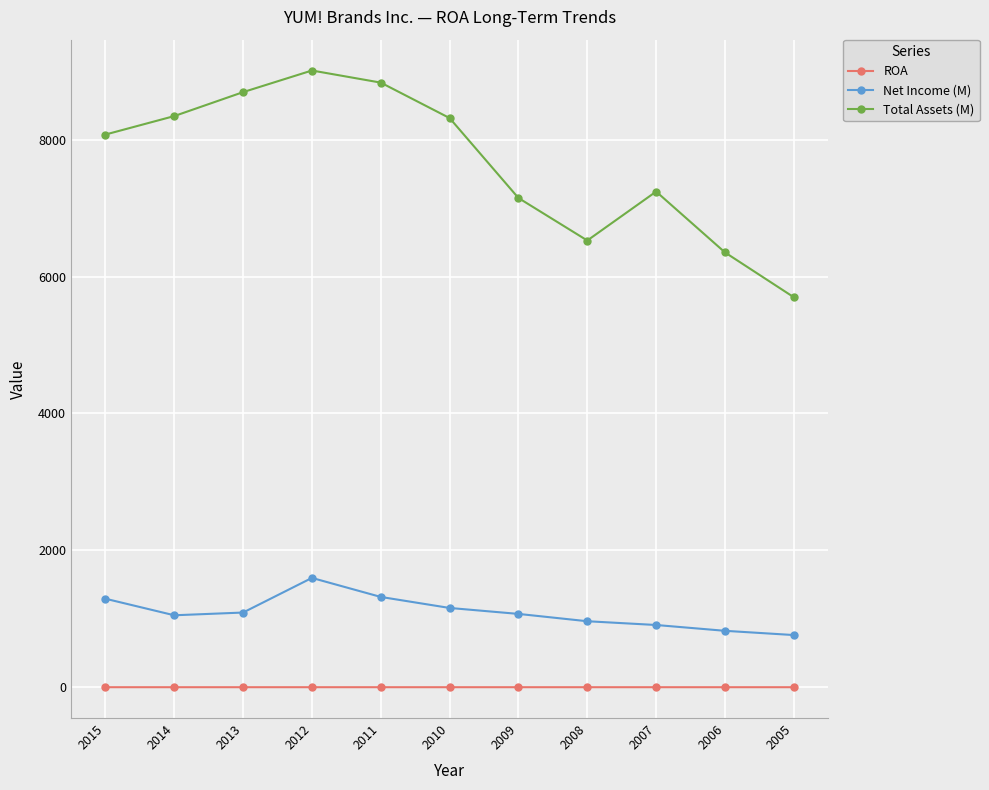

At which label is Total Assets (M) closest to 7354?

2007